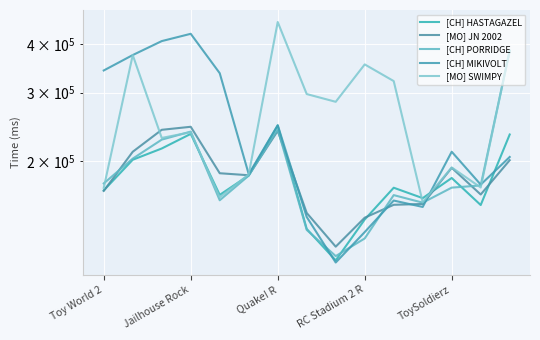

The [MO] SWIMPY series shows 155389 at Jailhouse Rock. True or false?

False